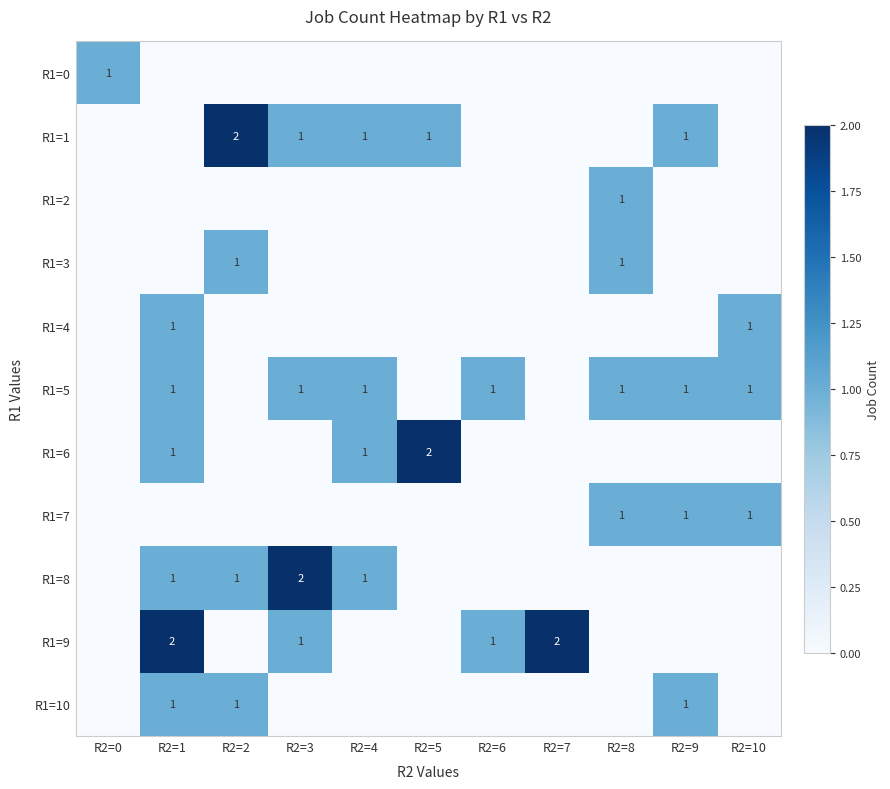

The R1=1 series shows 1 at R2=9. True or false?

True